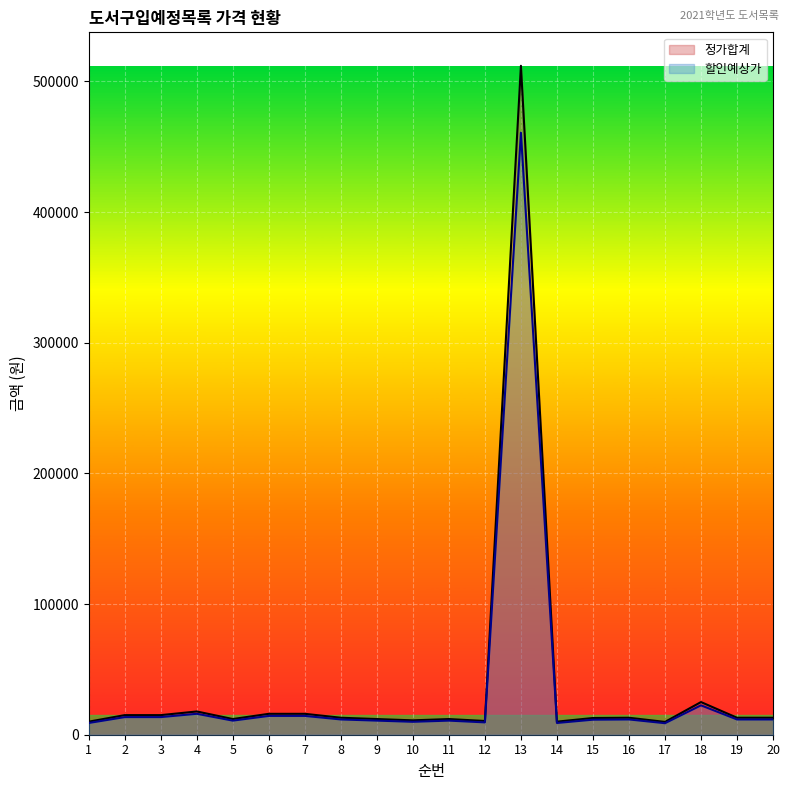

What value does the 할인예상가 series have at 7, to the nearest 50?

14400